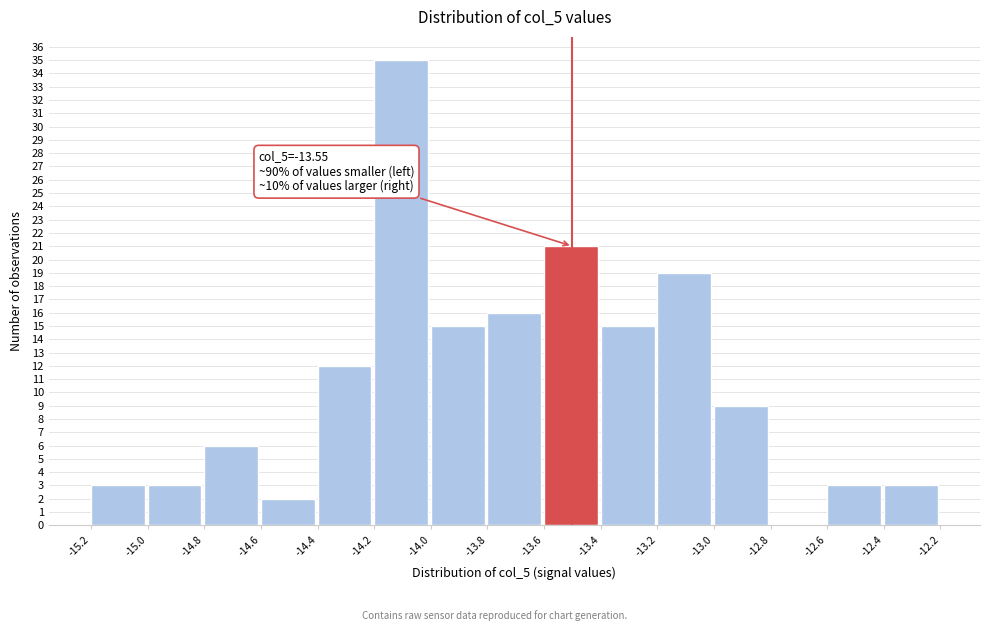

Reading right to left, transcribe all the data shown in this chart.

-12.4=3	-12.6=3	-12.8=0	-13.0=9	-13.2=19	-13.4=15	-13.6=21	-13.8=16	-14.0=15	-14.2=35	-14.4=12	-14.6=2	-14.8=6	-15.0=3	-15.2=3